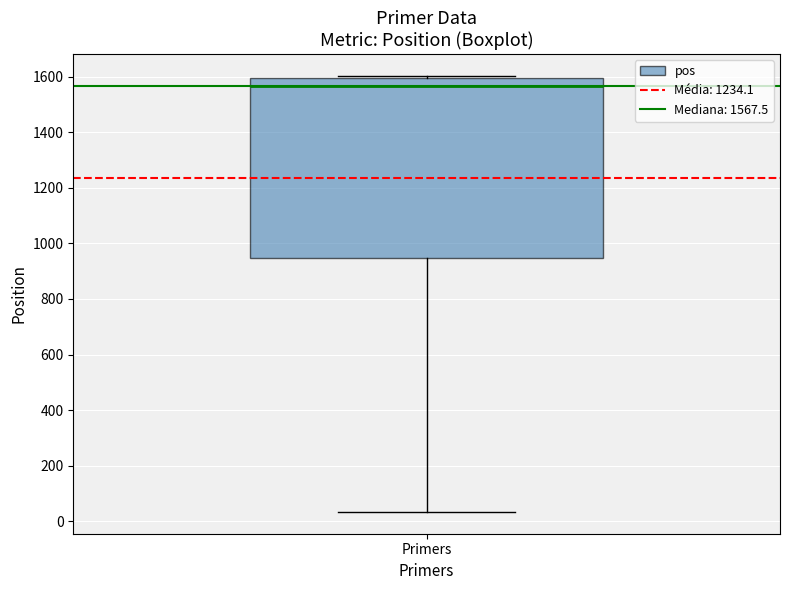

Transcribe this box plot: give where the median line is, the range the box spans, and where the two whiskers end, as read against the y-axis. The values are not printed on the chart, so give them approximately, as read against the axis.

median 1560, box 940 to 1600, whiskers 40 to 1600 (just above the box's upper edge)